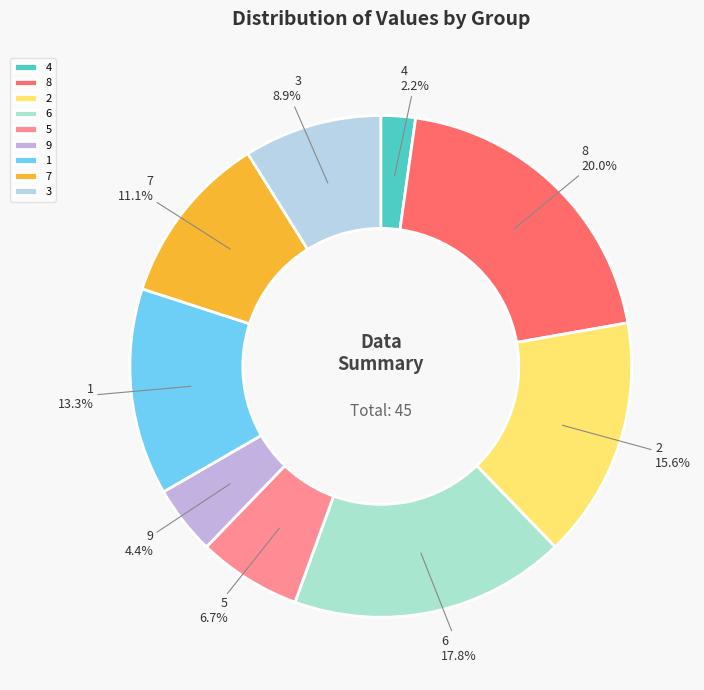

Rank the categories by value from lowest to highest.

4, 9, 5, 3, 7, 1, 2, 6, 8